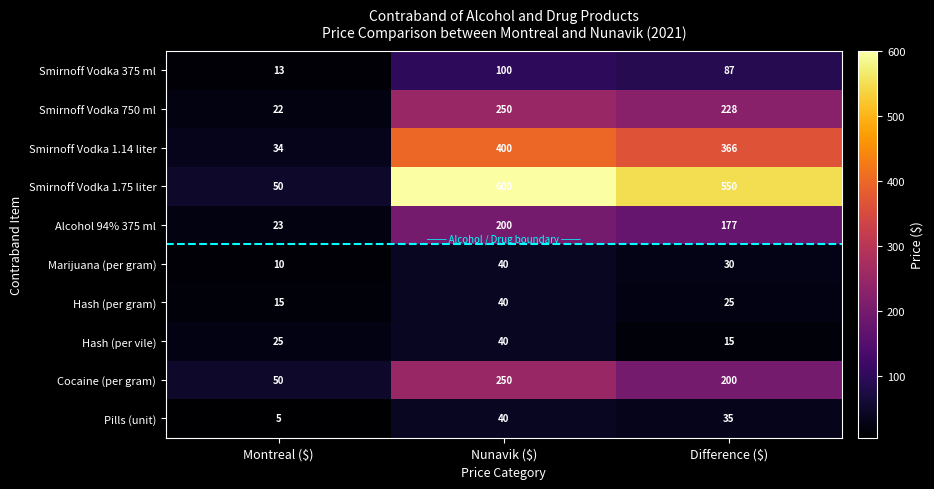

The Pills (unit) series shows 12 at Nunavik ($). True or false?

False